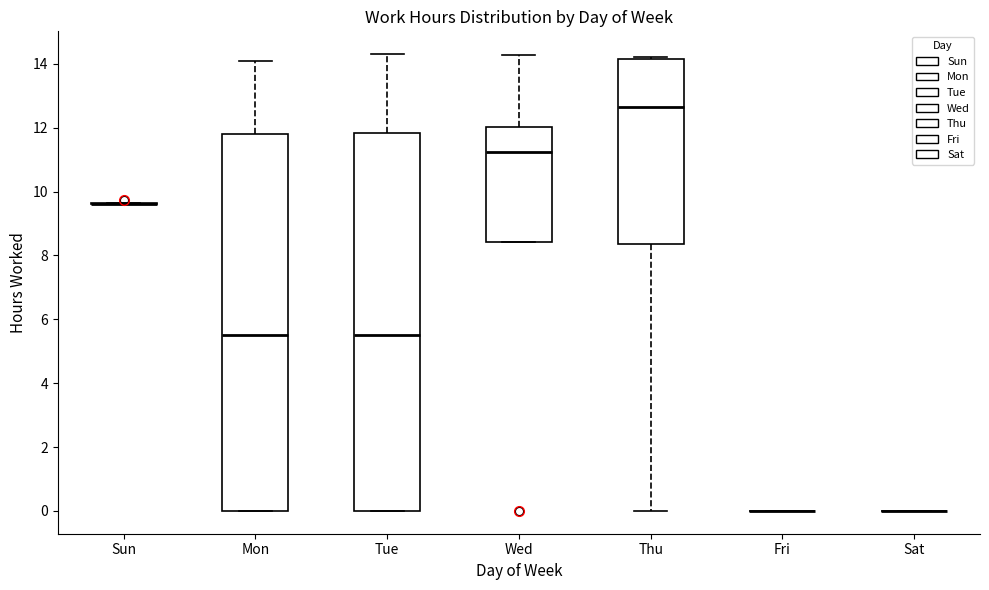

Reading left to right, transcribe this box plot: for each box, give where its median line is, the range the box spans, and where its two whiskers end, as read against the y-axis. The values are not printed on the chart, so give them approximately, as read against the axis.

Sun: box collapsed to a line at 9.6, whiskers 9.6 to 9.6
Mon: median 5.6, box 0.0 to 11.8, whiskers 0.0 to 14.2
Tue: median 5.6, box 0.0 to 11.8, whiskers 0.0 to 14.4
Wed: median 11.2, box 8.4 to 12.0, whiskers 8.4 to 14.2
Thu: median 12.6, box 8.4 to 14.2, whiskers 0.0 to 14.2
Fri: box collapsed to a line at 0.0, whiskers 0.0 to 0.0
Sat: box collapsed to a line at 0.0, whiskers 0.0 to 0.0